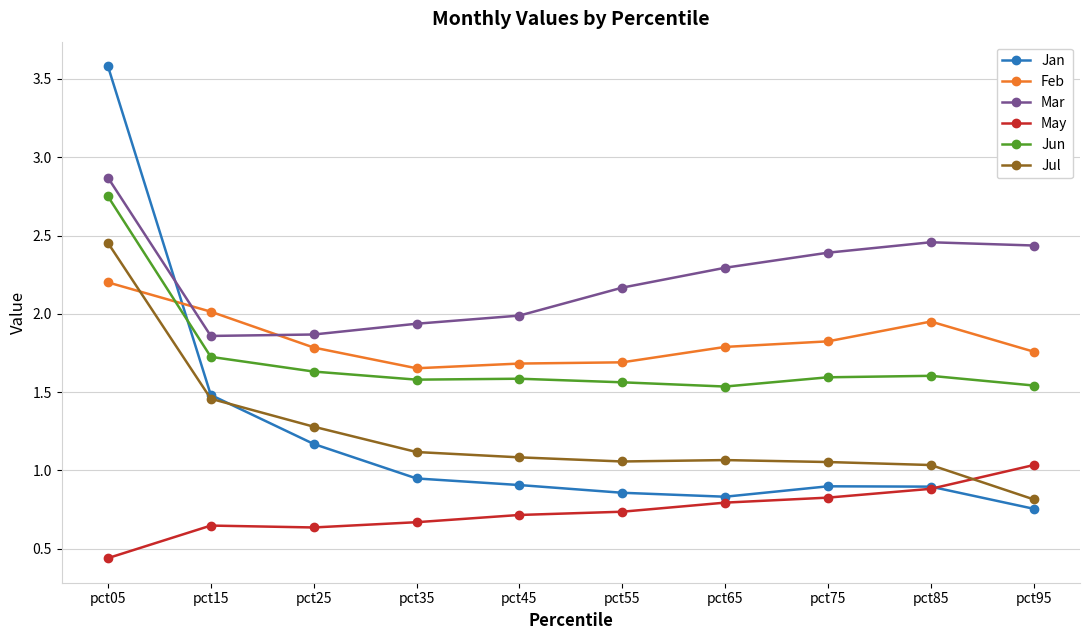

Rank the series by their maximum value, from lowest to highest.

May, Feb, Jul, Jun, Mar, Jan